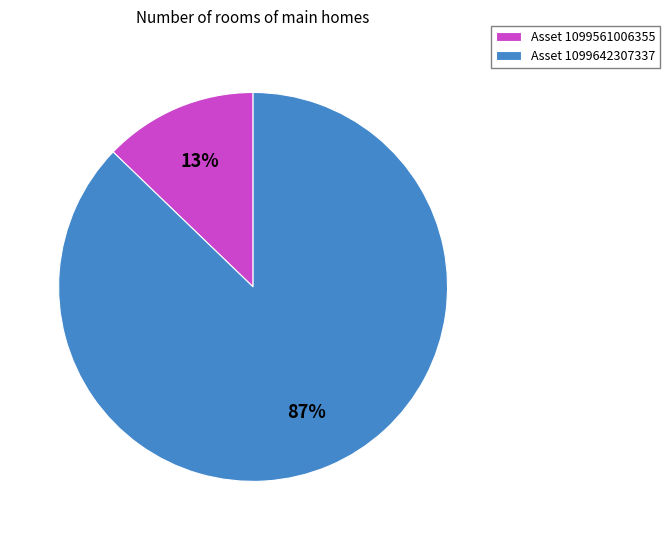

To the nearest percent, what is the average slice percentage?

50%